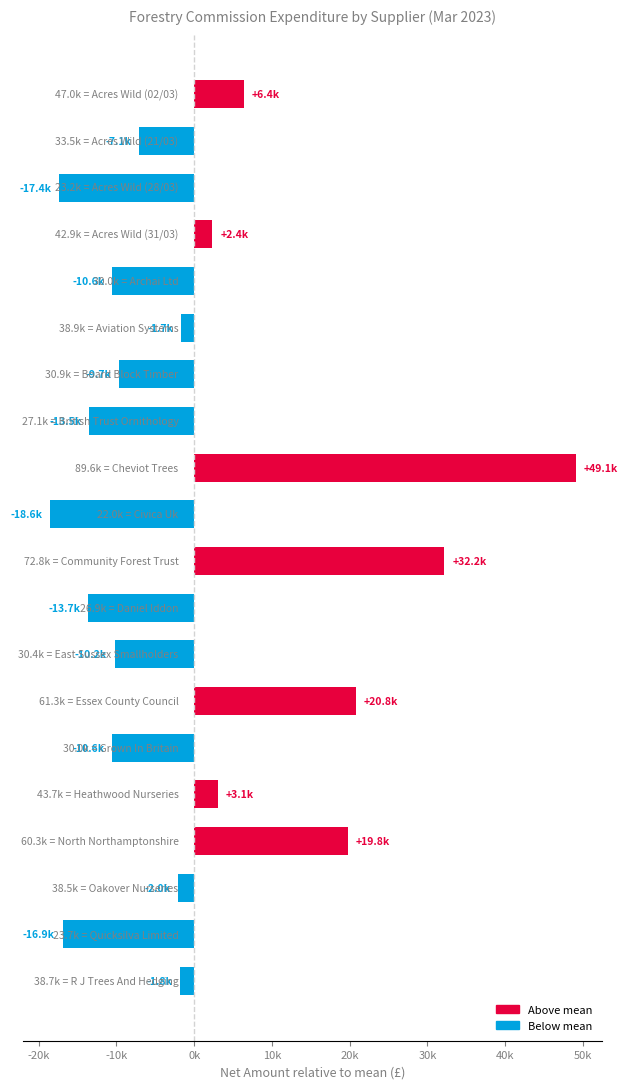

Does the chart contain any negative values?

Yes